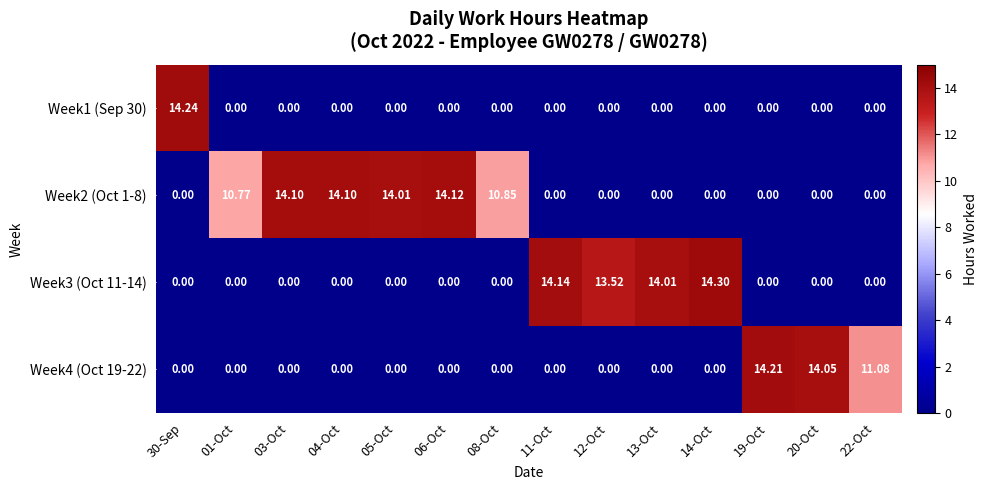

Is the value of Week2 (Oct 1-8) at 30-Sep greater than the value of Week1 (Sep 30) at 30-Sep?

No